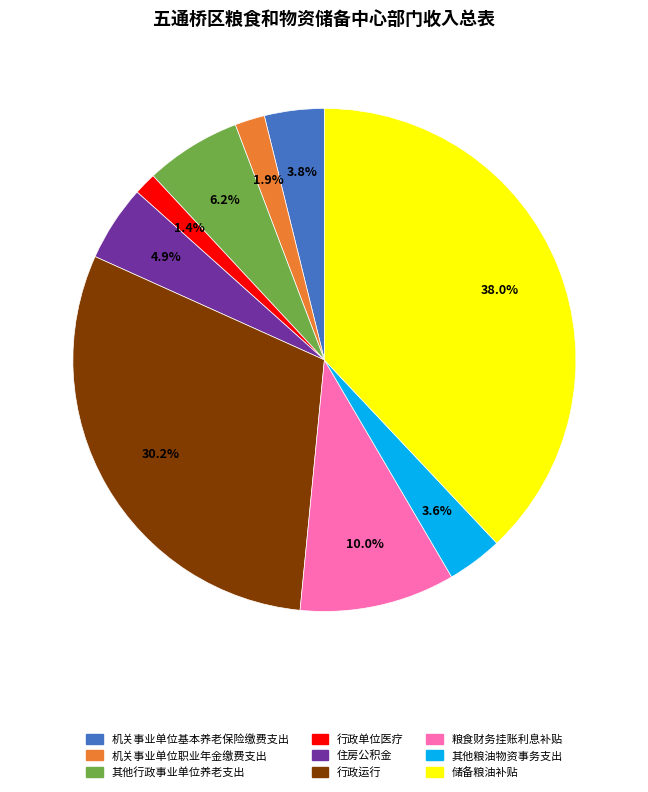

Which has a higher value, 粮食财务挂账利息补贴 or 储备粮油补贴?

储备粮油补贴